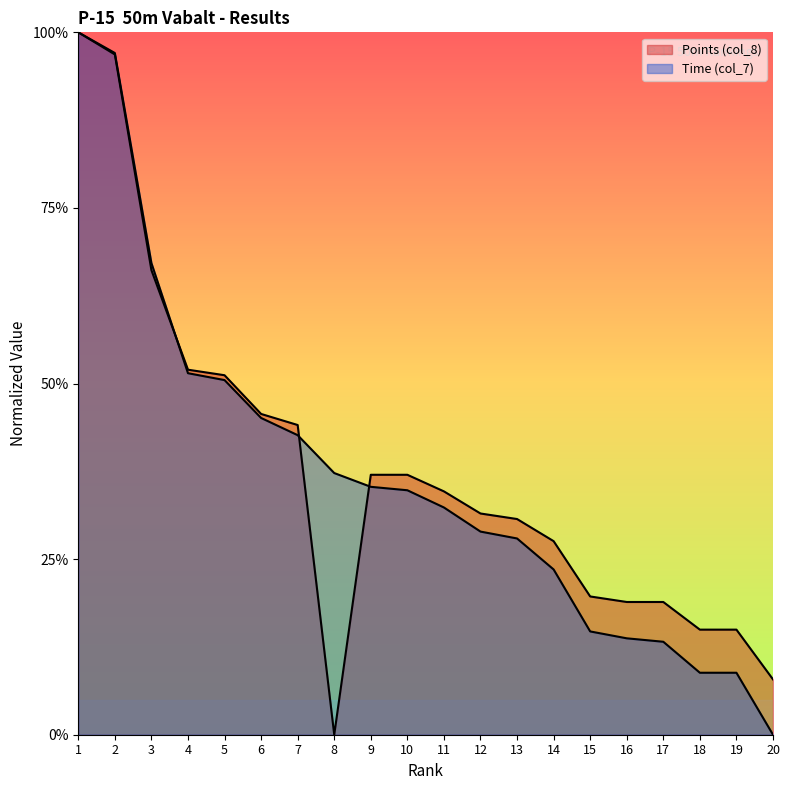

What is the sum of all Points (col_8) values?

7.5